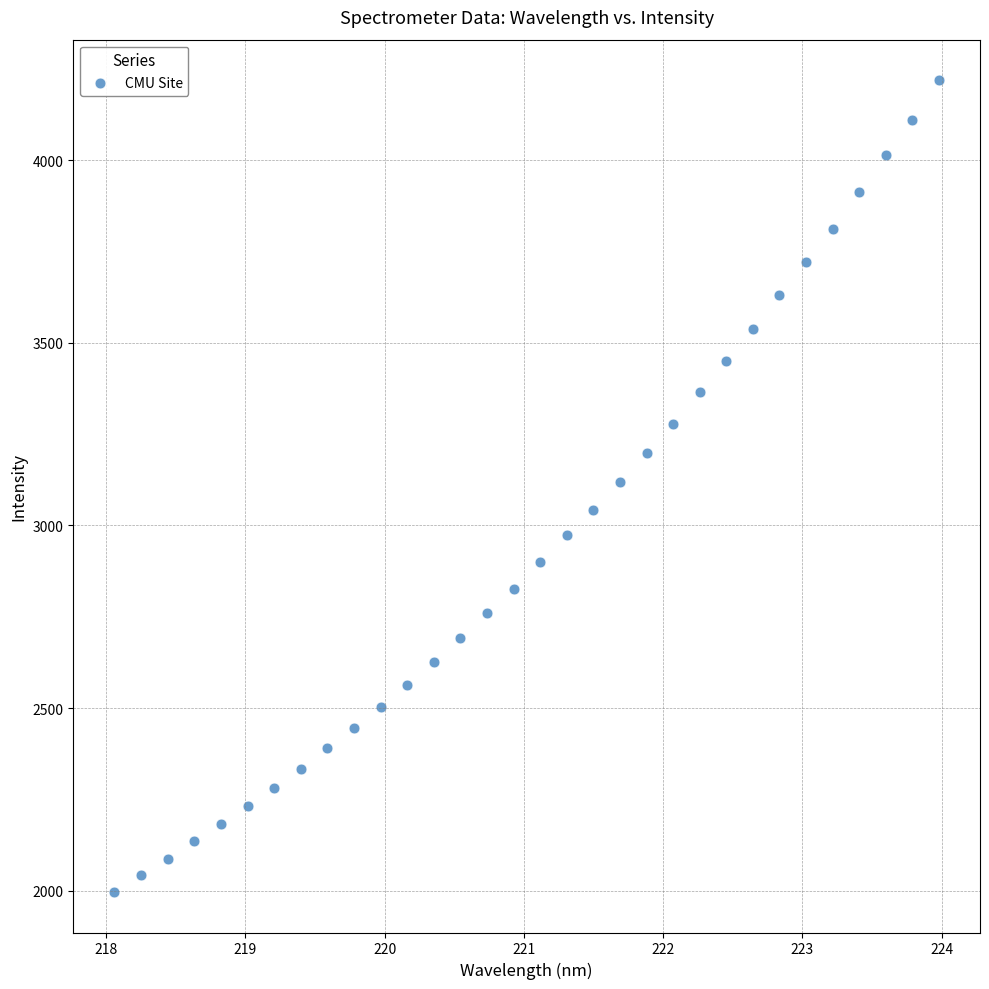

What is the range of X values (max minus min)?

5.9